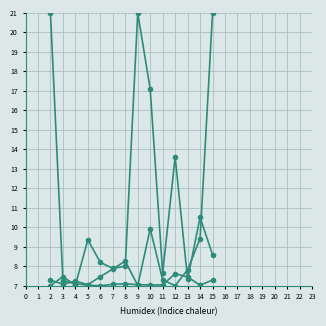

How many lines are shown in the chart?

3